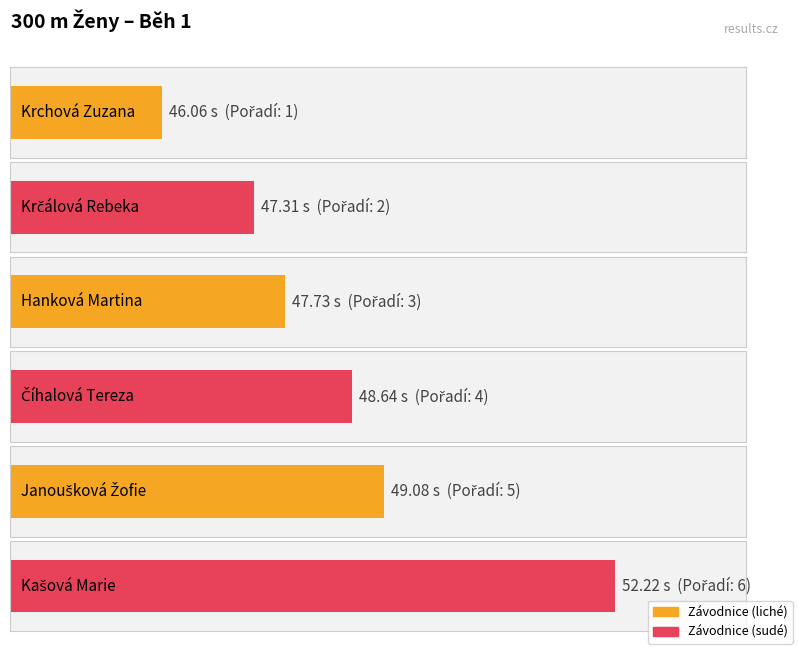

How many values are below 48?

3